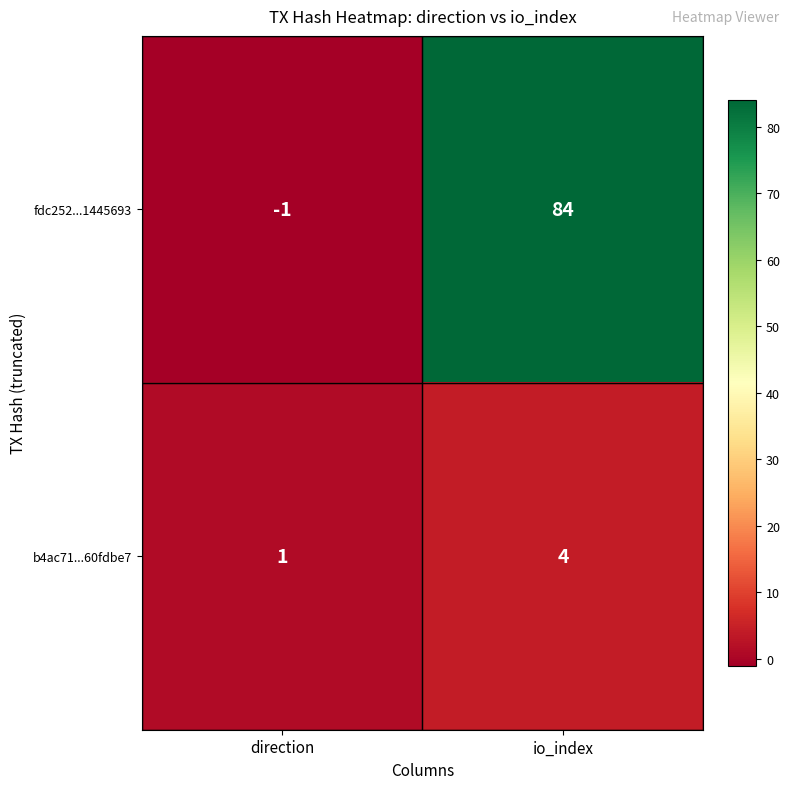

What is the difference between the highest and lowest values at io_index?

80